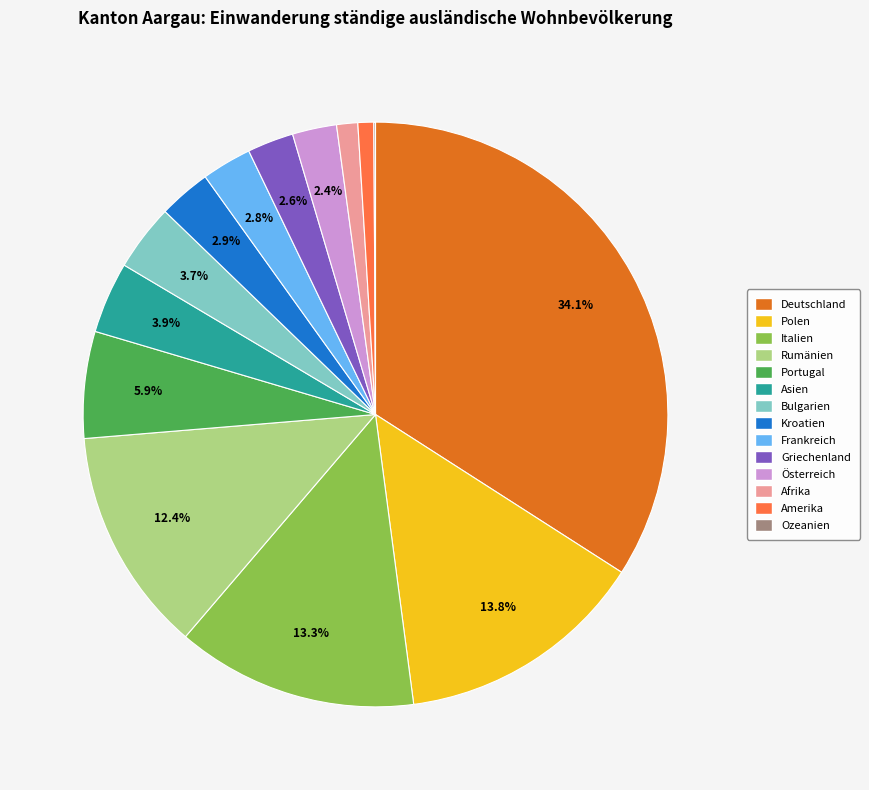

To the nearest percent, what is the difference between the Griechenland and Portugal slice percentages?

3%